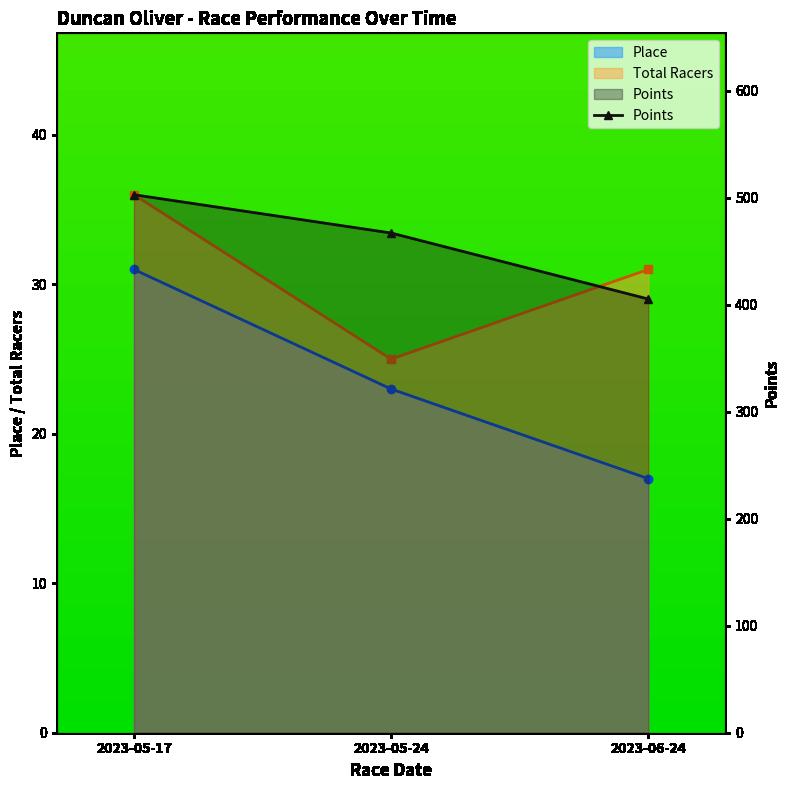

What is the difference between the maximum and second lowest values?

35.8